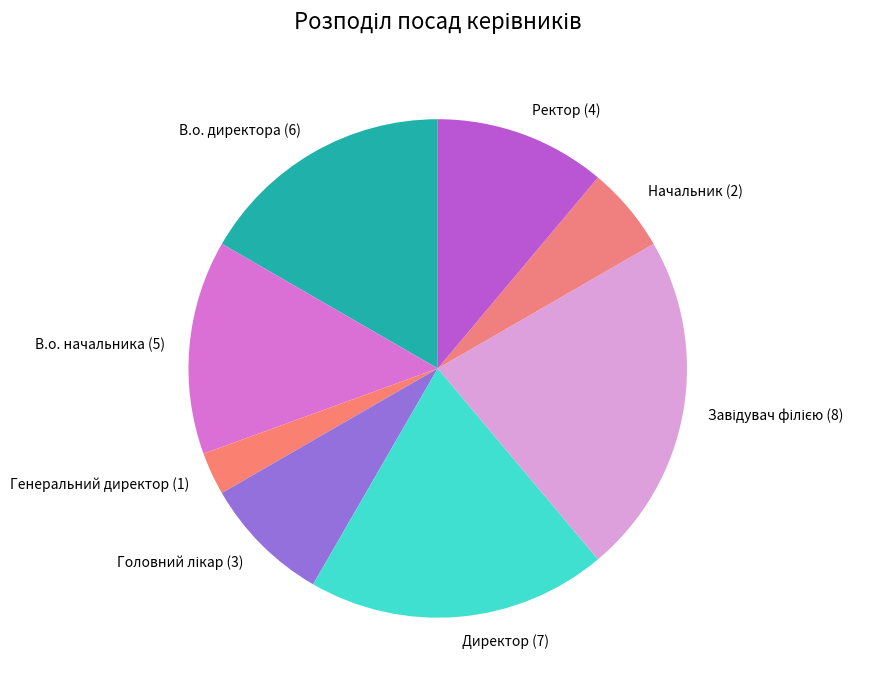

Combined, do Генеральний директор and В.о. директора account for over 50%?

No